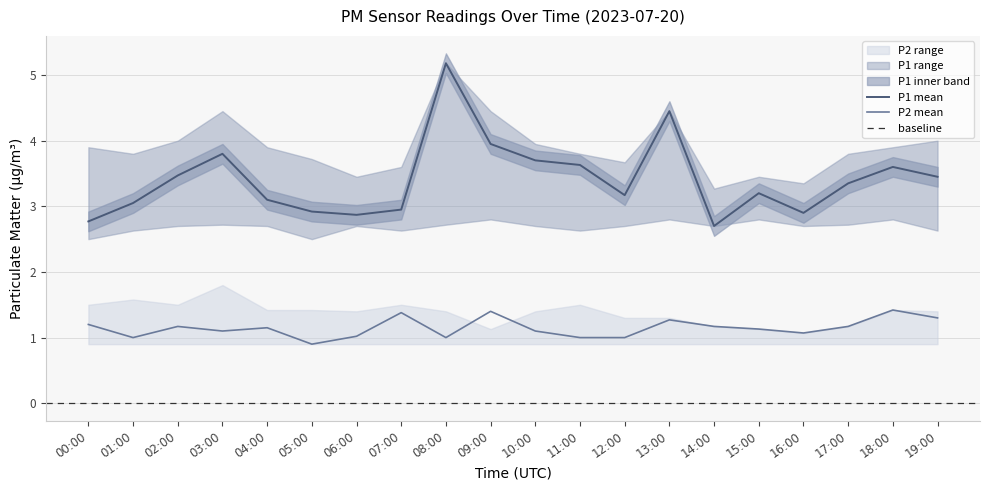

What position from the right is 18:00?

2